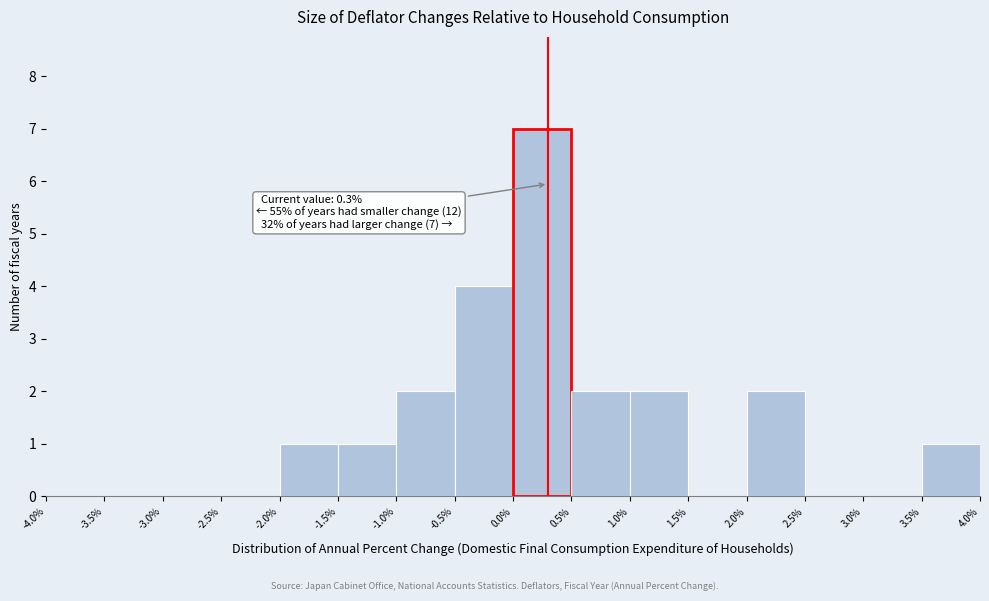

Which range on the x-axis has the tallest bar?

0.0% to 0.5%